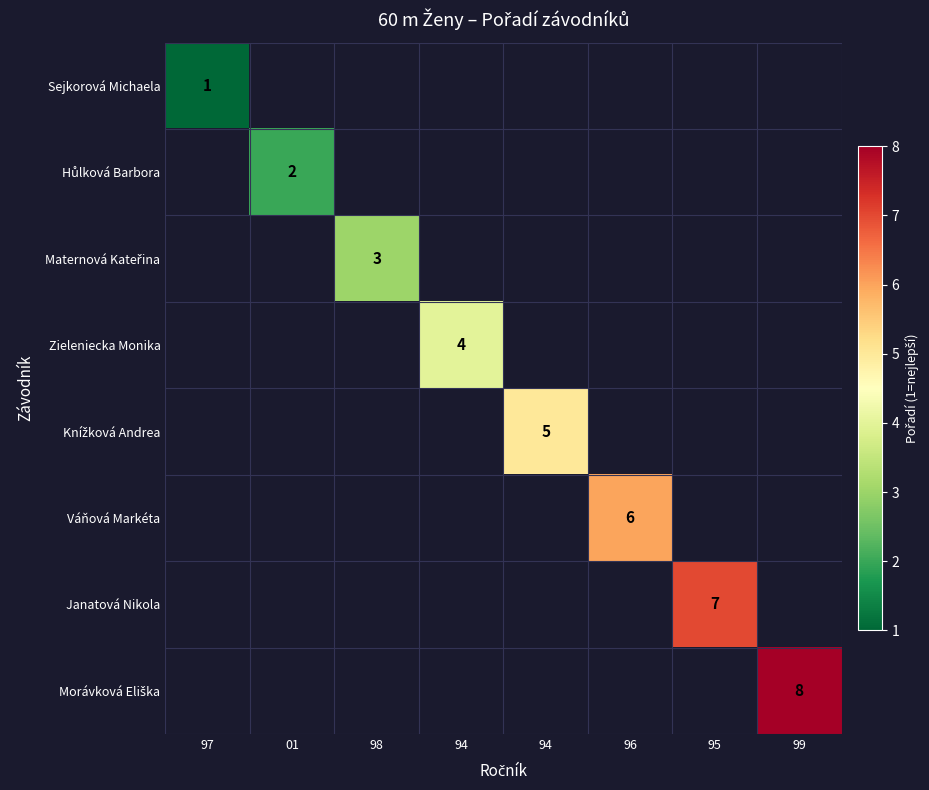

At how many categories does at least one series exceed 2?

6